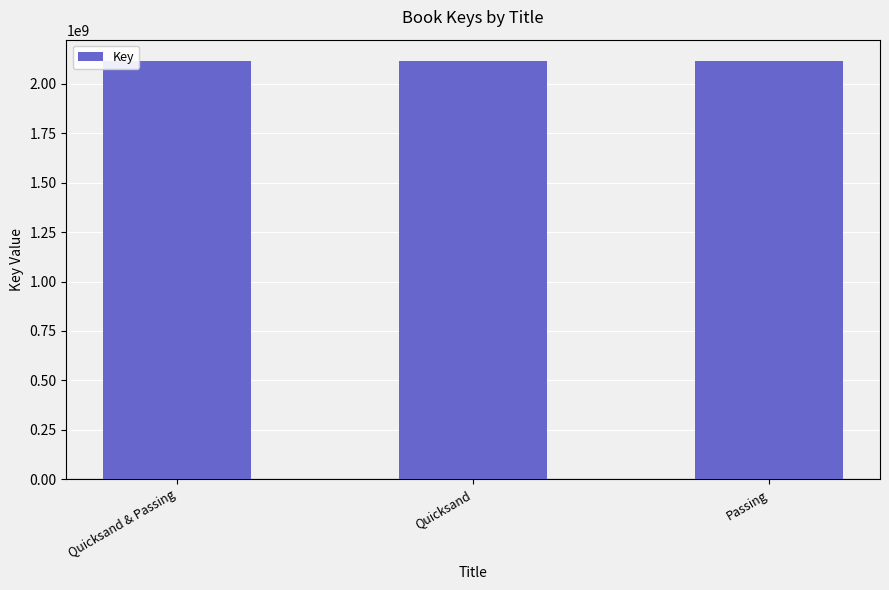

What is the sum of all values?

6353619926